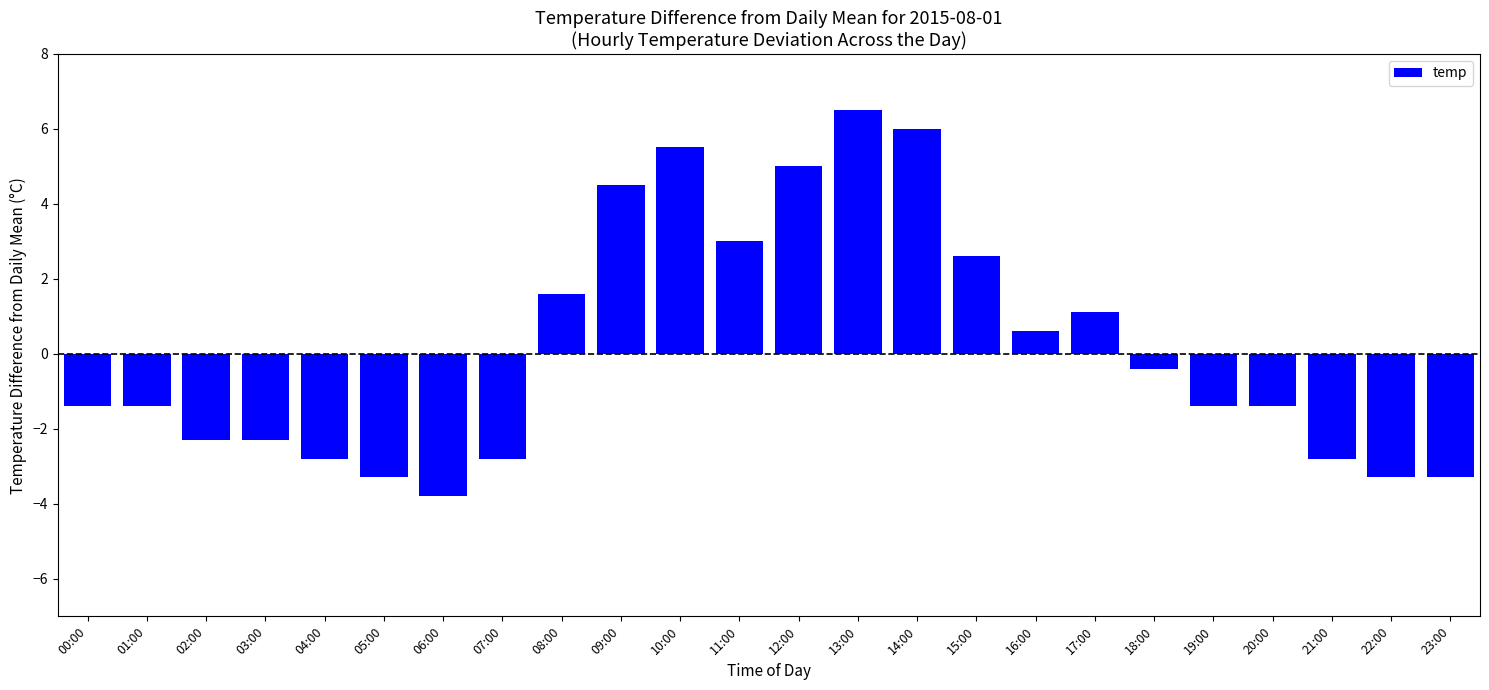

Reading left to right, transcribe all the data shown in this chart.

-1.4	-1.4	-2.3	-2.3	-2.8	-3.3	-3.8	-2.8	1.6	4.5	5.5	3.0	5.0	6.5	6.0	2.6	0.6	1.1	-0.4	-1.4	-1.4	-2.8	-3.3	-3.3